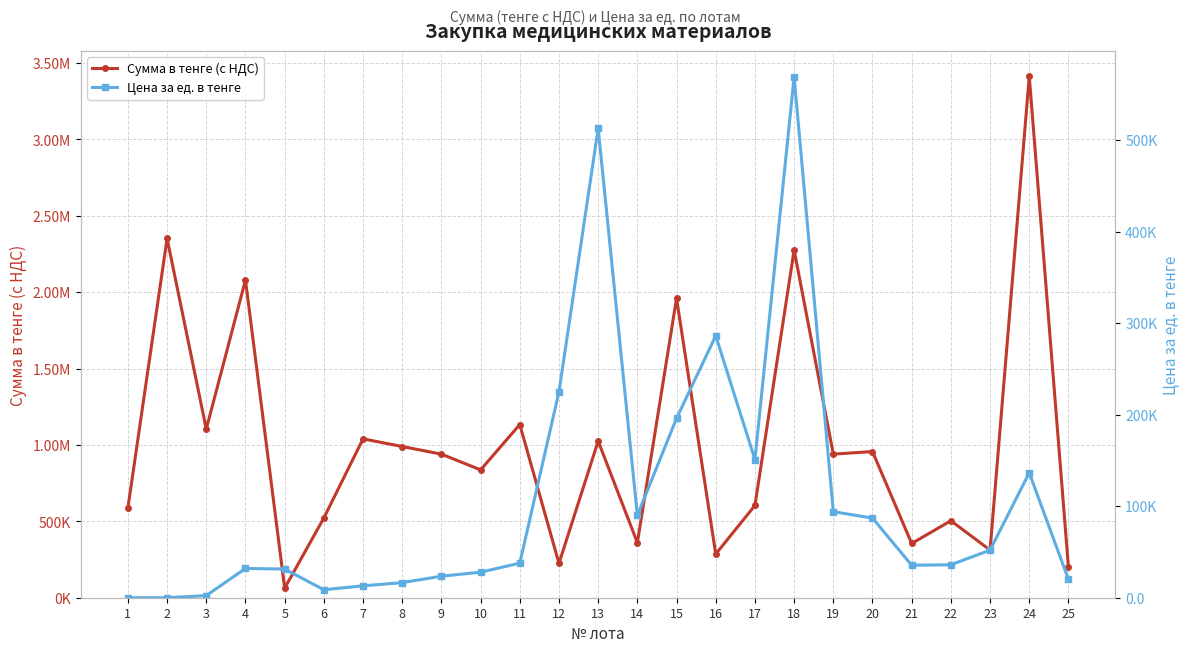

Rank the series by their average value, from lowest to highest.

Цена за ед. в тенге, Сумма в тенге (с НДС)